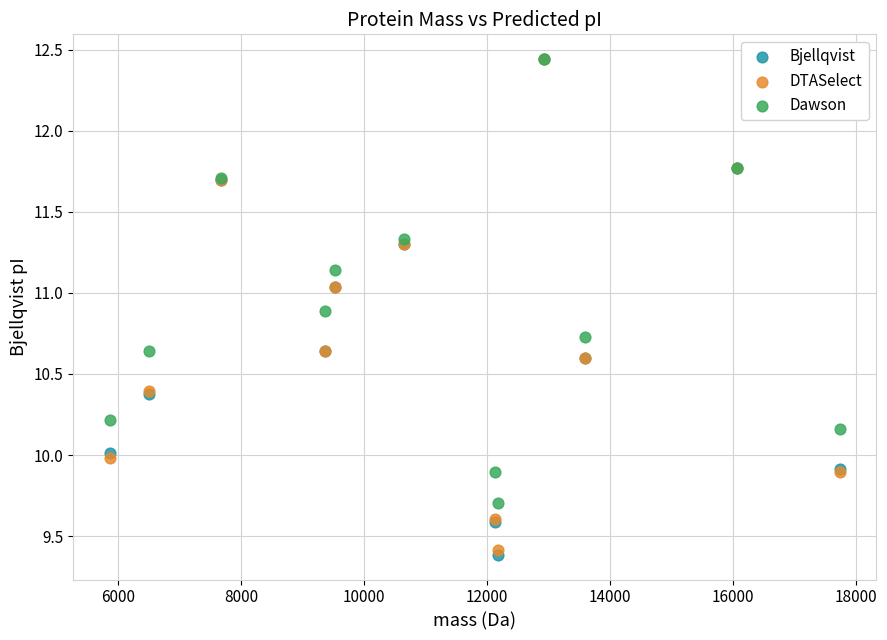

What are all the series names shown in the legend?

Bjellqvist, DTASelect, Dawson